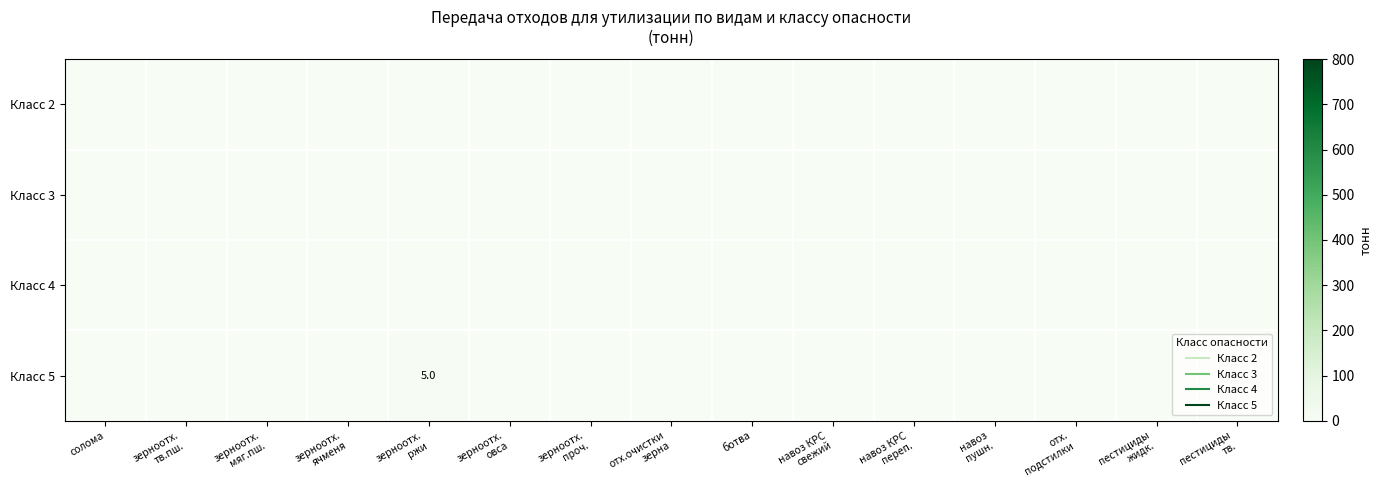

Which series changed the most between зерноотх. тв.пш. and отх. подстилки?

Класс 2